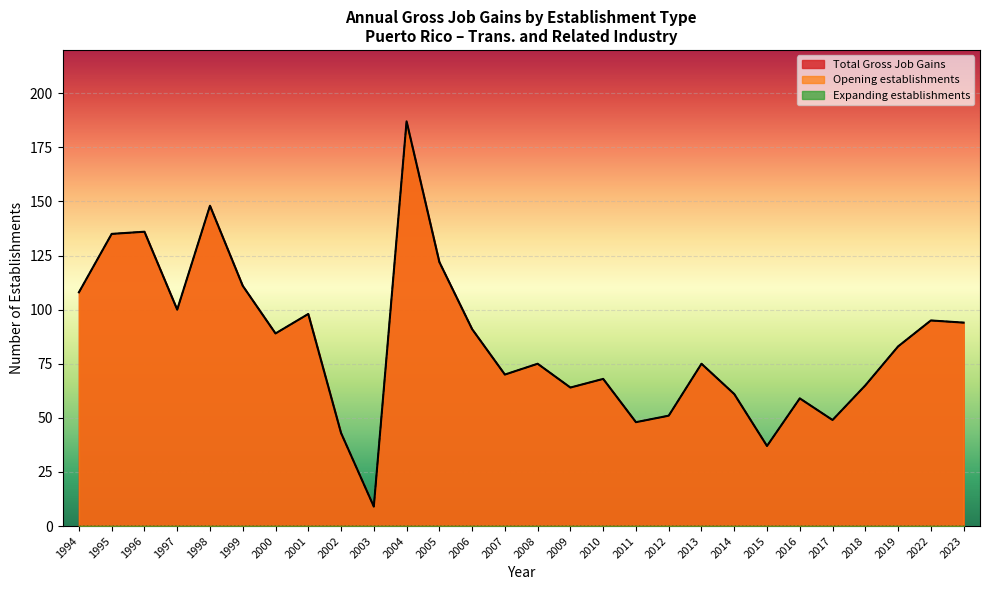

True or false: Total Gross Job Gains and Opening establishments cross at least once.

False